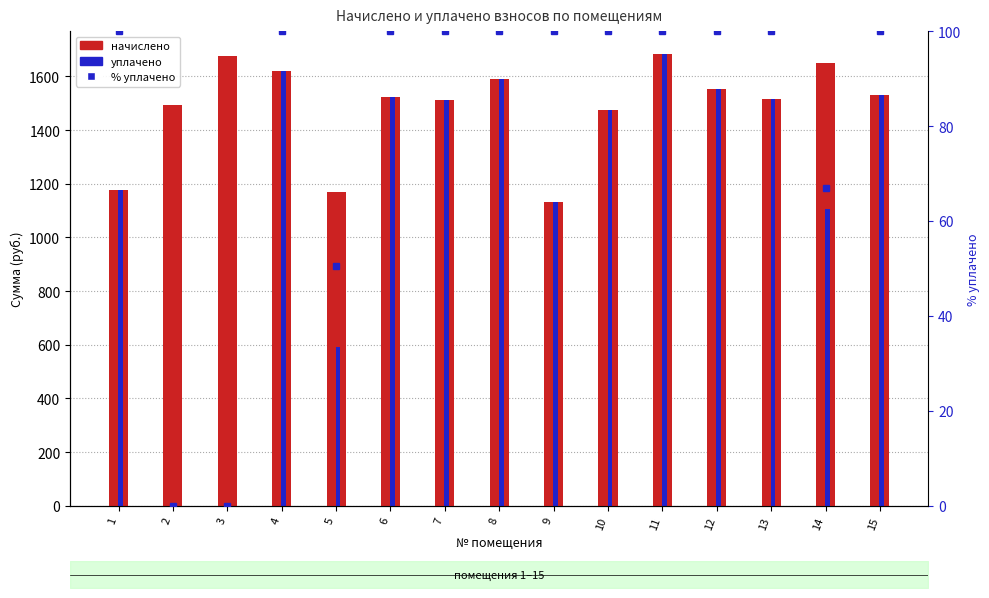

Reading right to left, extract all data points from this chart.

начислено: 15=1530.1	14=1651.8	13=1515.4	12=1552.2	11=1685.0	10=1474.8	9=1131.9	8=1589.1	7=1511.7	6=1522.7	5=1168.8	4=1622.3	3=1677.6	2=1493.2	1=1176.2
уплачено: 15=1530.1	14=1105.9	13=1515.4	12=1552.2	11=1685.0	10=1474.8	9=1131.9	8=1589.1	7=1511.7	6=1522.7	5=589.9	4=1622.3	3=0.0	2=0.0	1=1176.2
% уплачено: 15=100.0	14=67.0	13=100.0	12=100.0	11=100.0	10=100.0	9=100.0	8=100.0	7=100.0	6=100.0	5=50.5	4=100.0	3=0.0	2=0.0	1=100.0